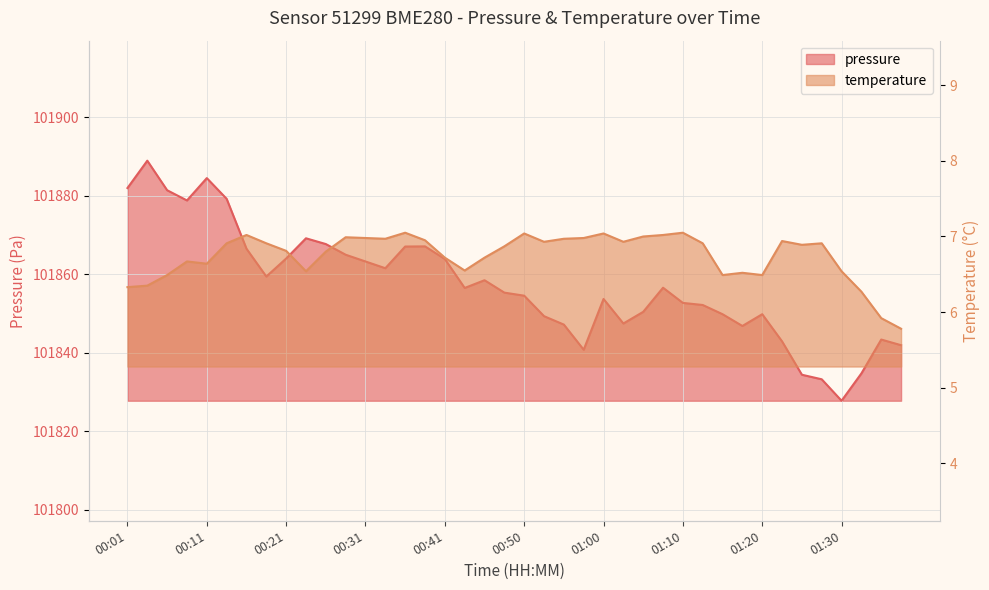

Reading left to right, what are all the values shown in this chart?

pressure: 101882.0	101889.0	101881.4	101878.8	101884.5	101879.2	101866.5	101859.4	101864.0	101869.2	101867.7	101865.0	101863.3	101861.6	101867.1	101867.1	101863.9	101856.5	101858.5	101855.3	101854.6	101849.3	101847.2	101840.8	101853.7	101847.5	101850.4	101856.6	101852.7	101852.2	101849.8	101846.8	101849.8	101842.9	101834.4	101833.2	101827.8	101834.8	101843.4	101841.9
temperature: 6.3	6.3	6.5	6.7	6.6	6.9	7.0	6.9	6.8	6.5	6.8	7.0	7.0	7.0	7.0	7.0	6.7	6.5	6.7	6.9	7.0	6.9	7.0	7.0	7.0	6.9	7.0	7.0	7.0	6.9	6.5	6.5	6.5	6.9	6.9	6.9	6.5	6.3	5.9	5.8